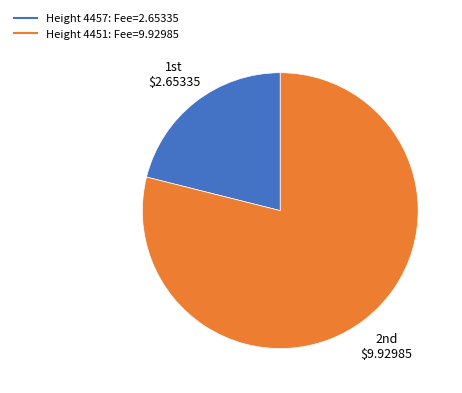

Is there a majority slice in this chart?

Yes